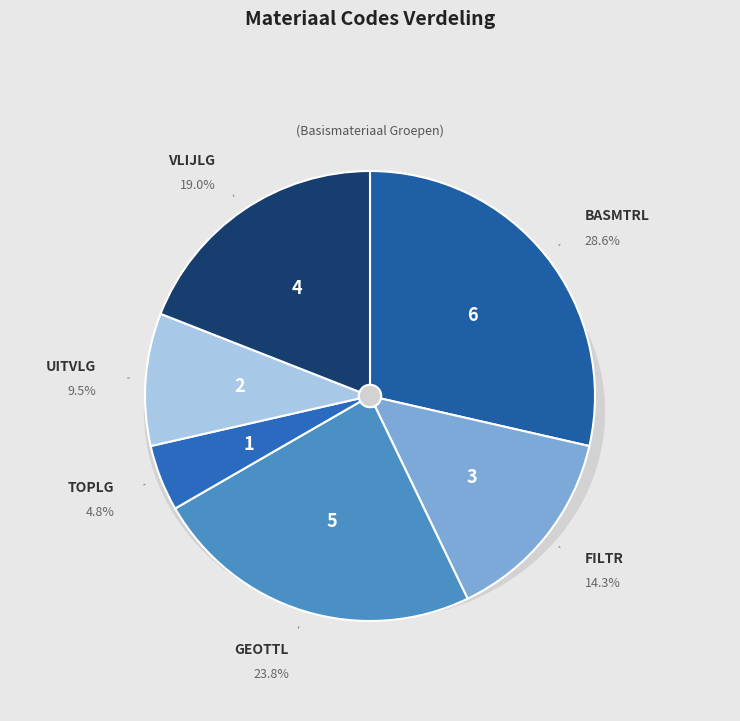

To the nearest percent, what is the combined percentage of TOPLG and BASMTRL?

33%